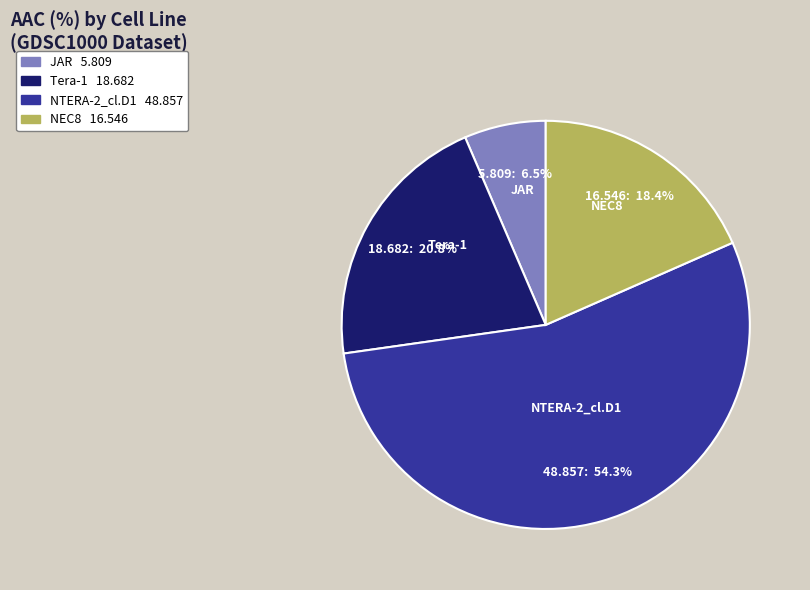

Which category accounts for the majority?

NTERA-2_cl.D1